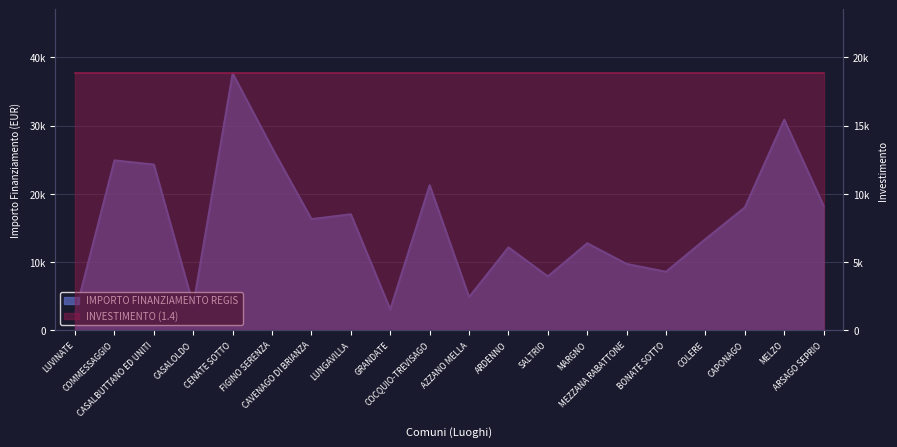

Approximately how many times larger is the value at LUVINATE compared to BONATE SOTTO?

0.3